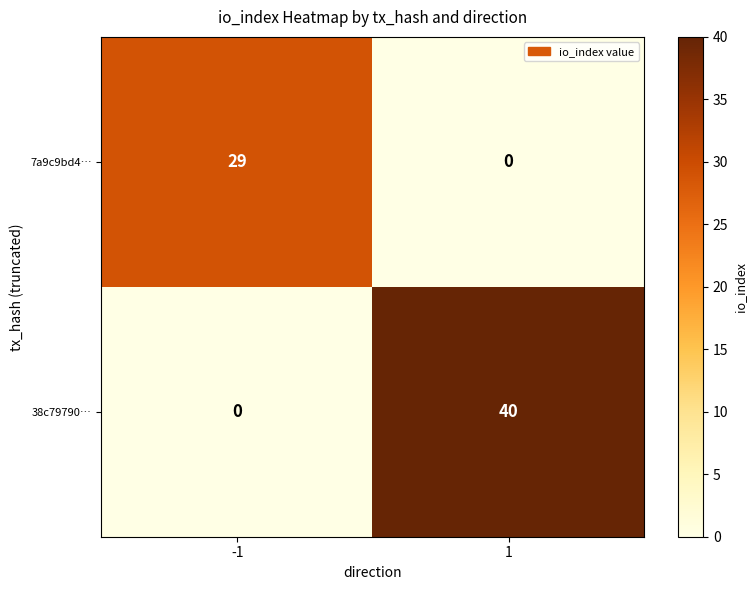

What value does the 38c79790… series have at 1, to the nearest 5?

40